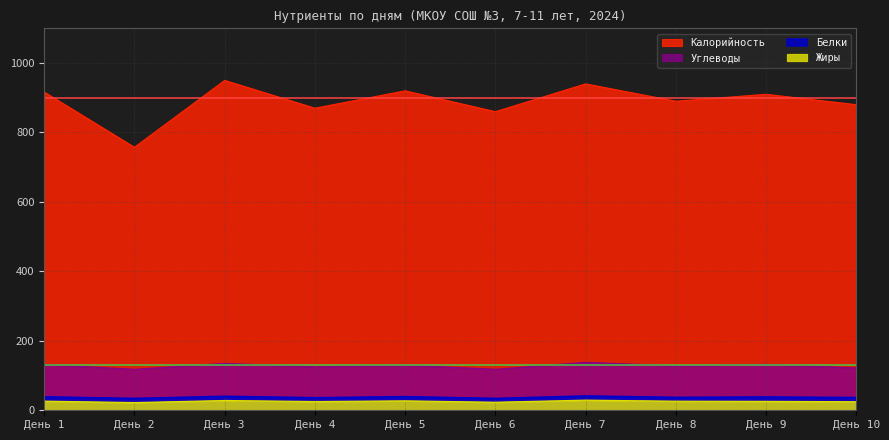

What are all the series names shown in the legend?

Калорийность, Углеводы, Белки, Жиры